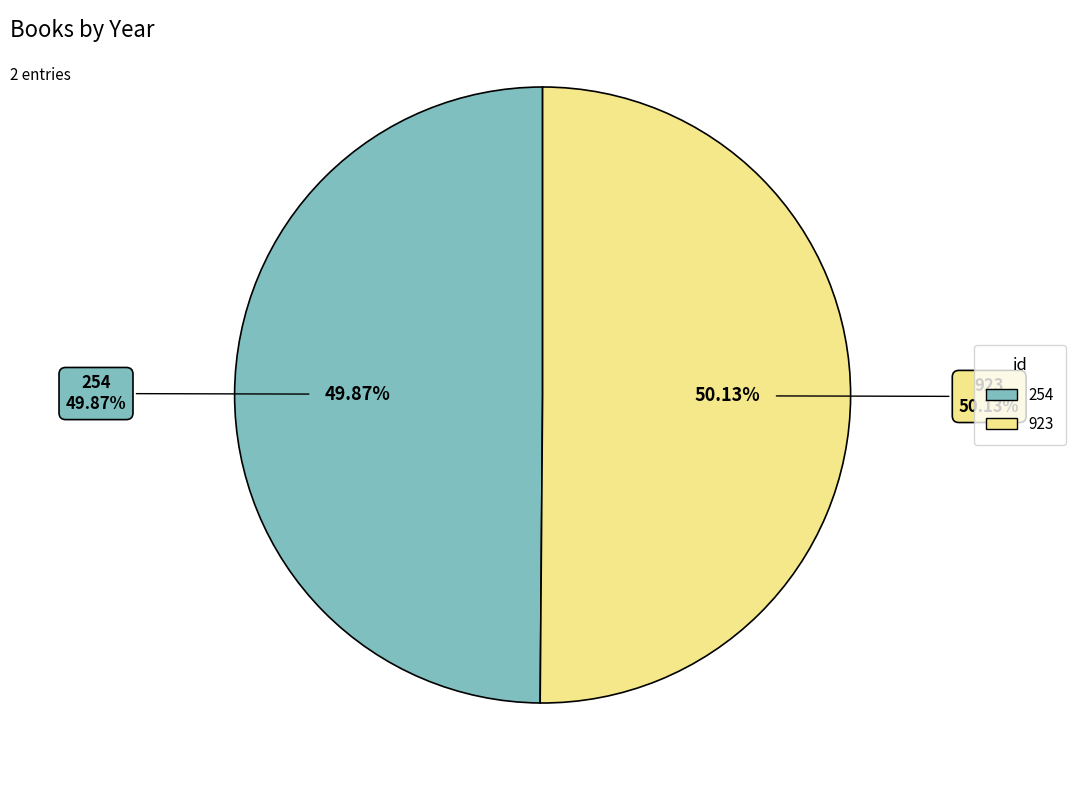

Which category accounts for the majority?

923